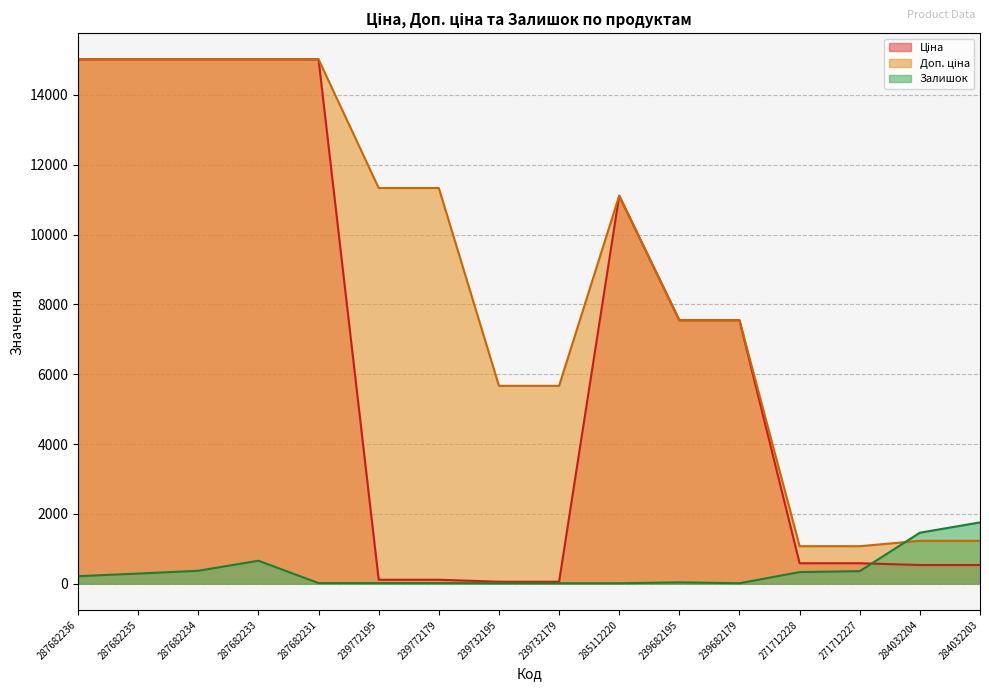

The Ціна series shows 10617.1 at 239682195. True or false?

False